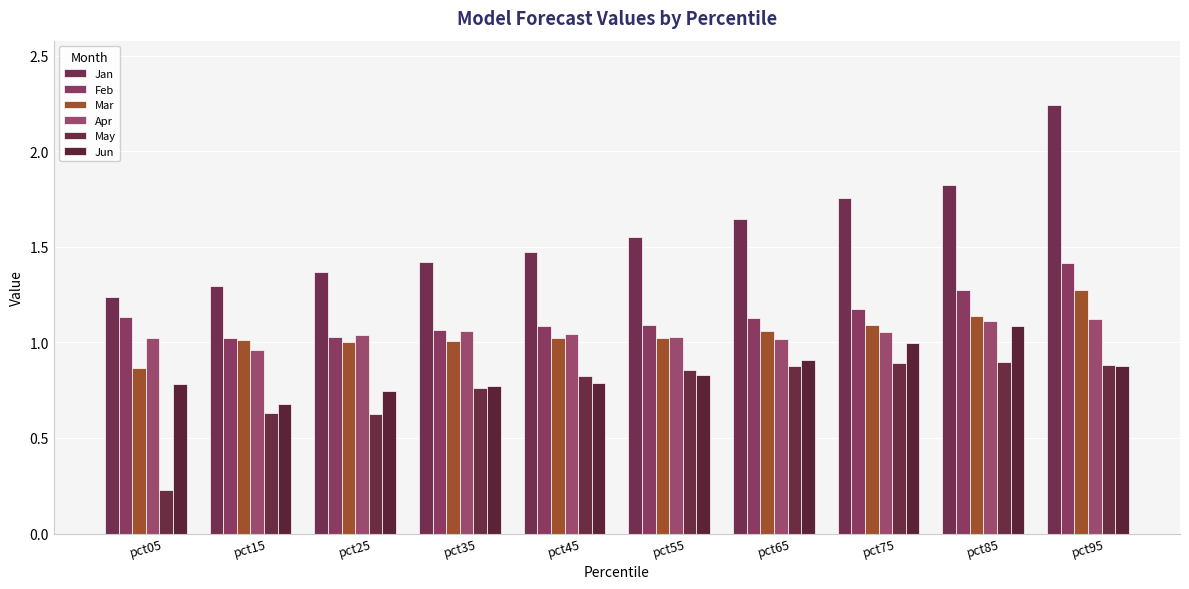

Is it true that May equals 0.2 at pct25?

False